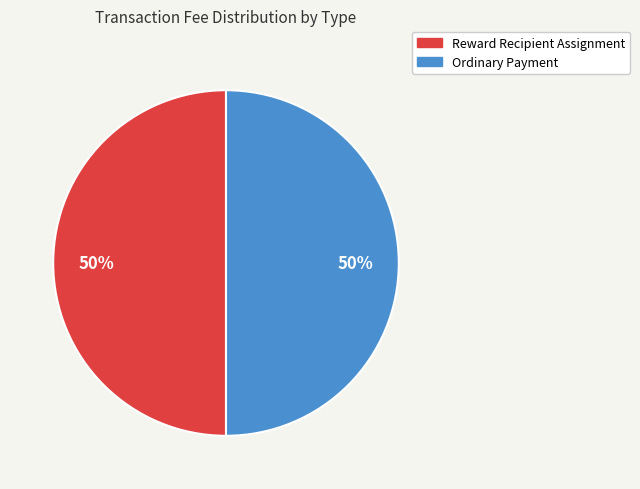

To the nearest percent, what is the average slice percentage?

50%